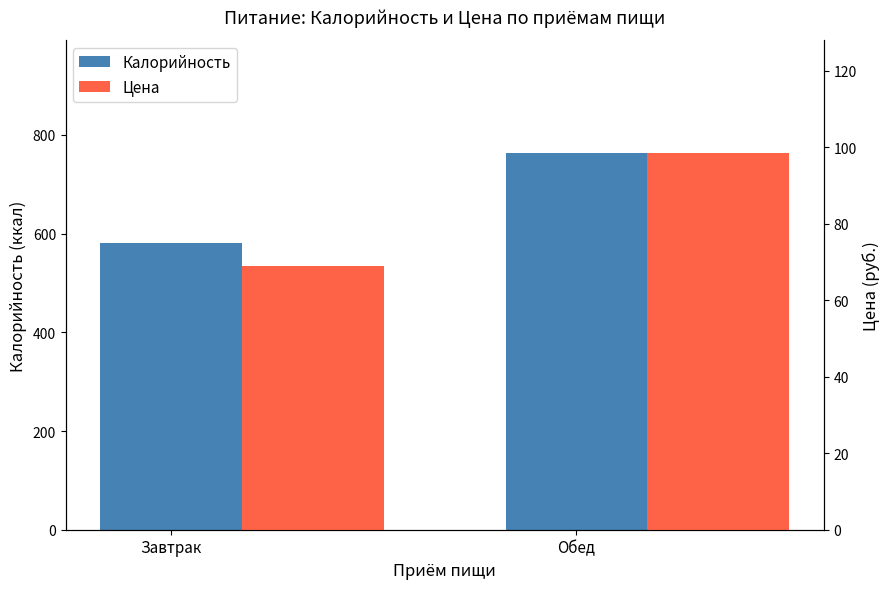

What are all the series names shown in the legend?

Калорийность, Цена